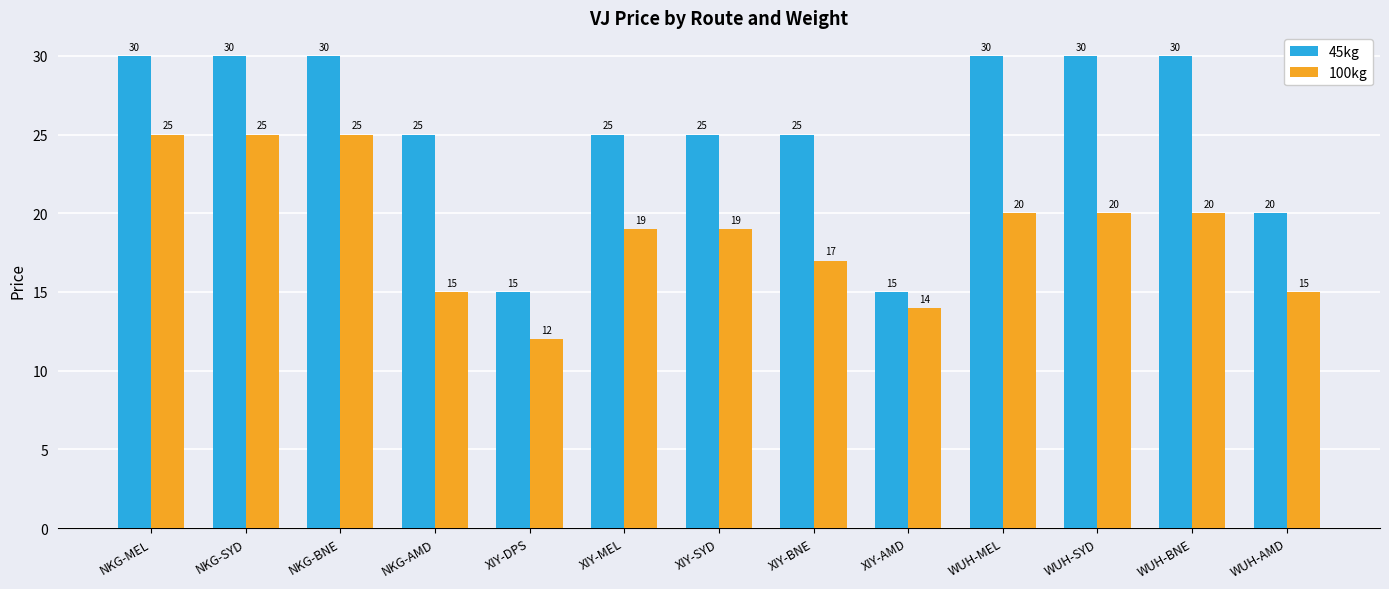

What are all the series names shown in the legend?

45kg, 100kg